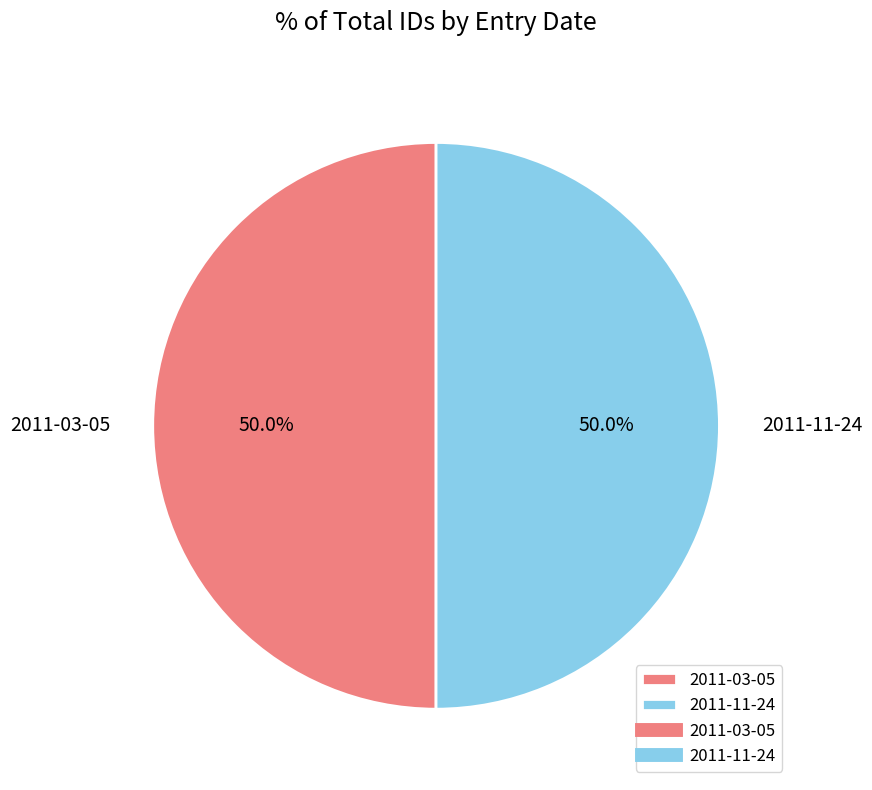

Approximately how many times larger is the value at 2011-03-05 compared to 2011-11-24?

1.0